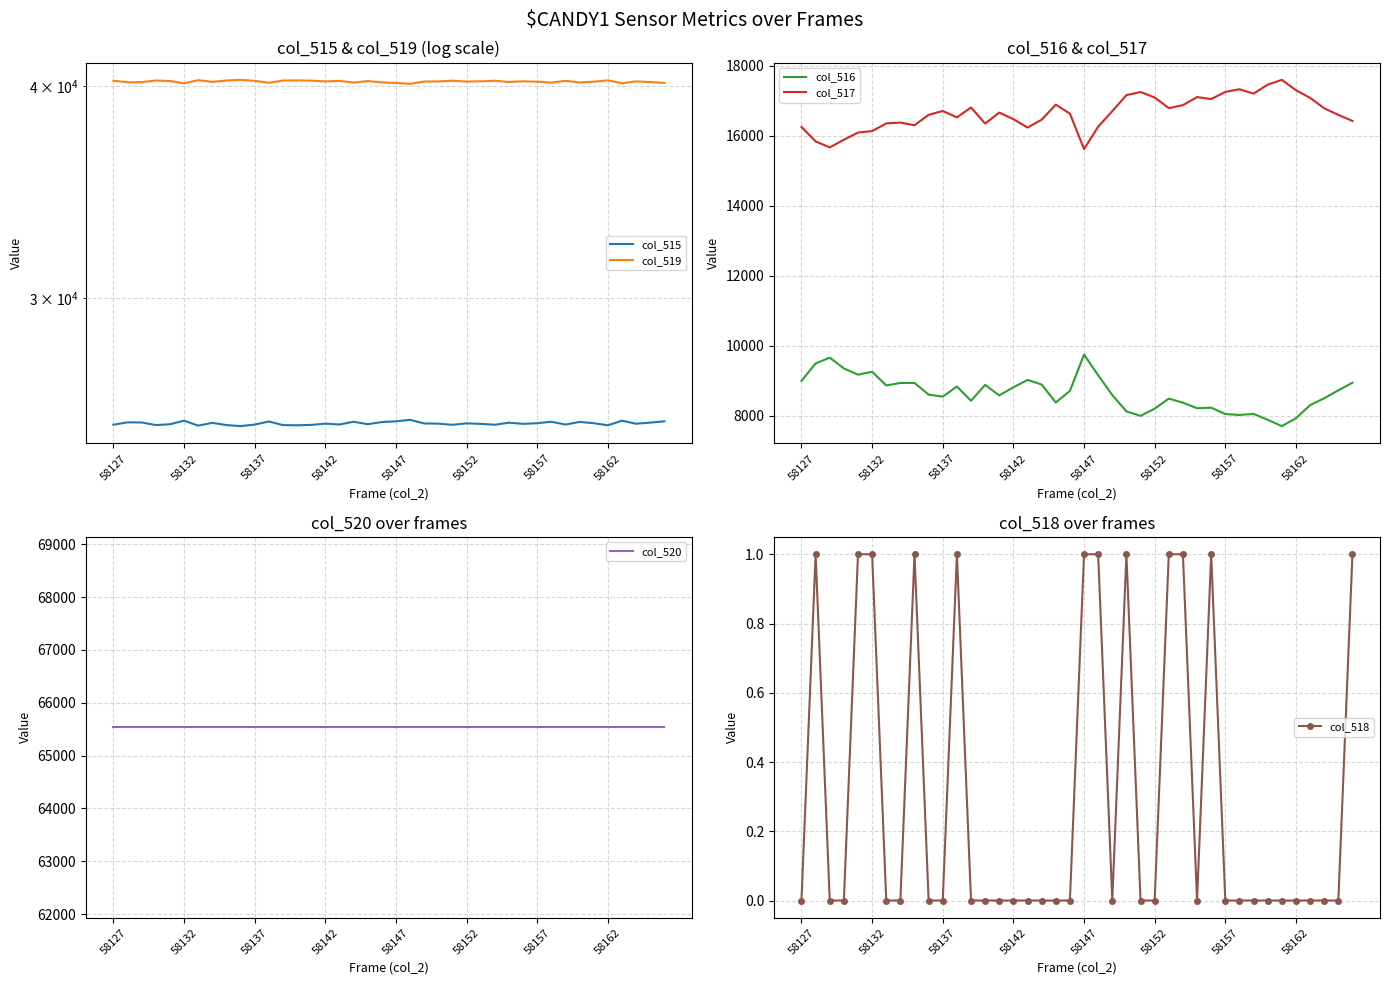

What is the difference between the highest and lowest values at 34?

65535